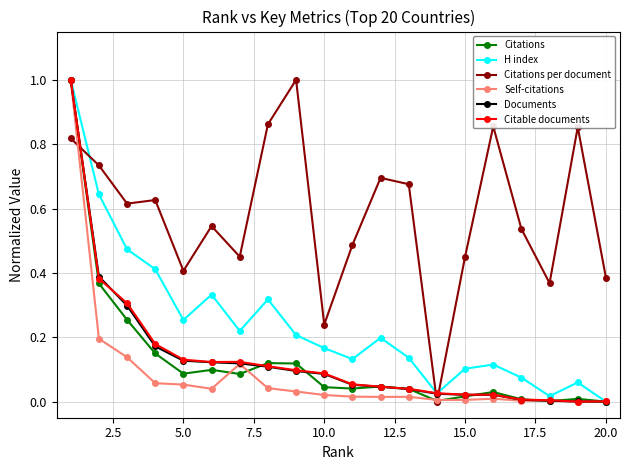

Count the number of data series in this chart.

6